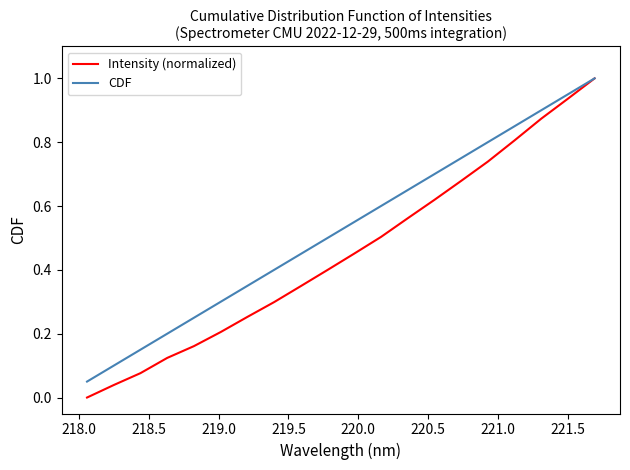

Which series has the widest spread of values?

Intensity (normalized)